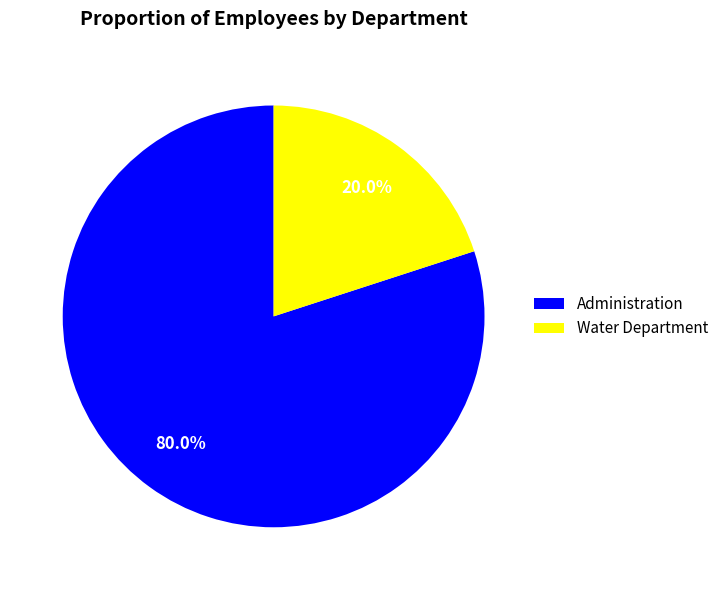

Between Administration and Water Department, which is larger?

Administration